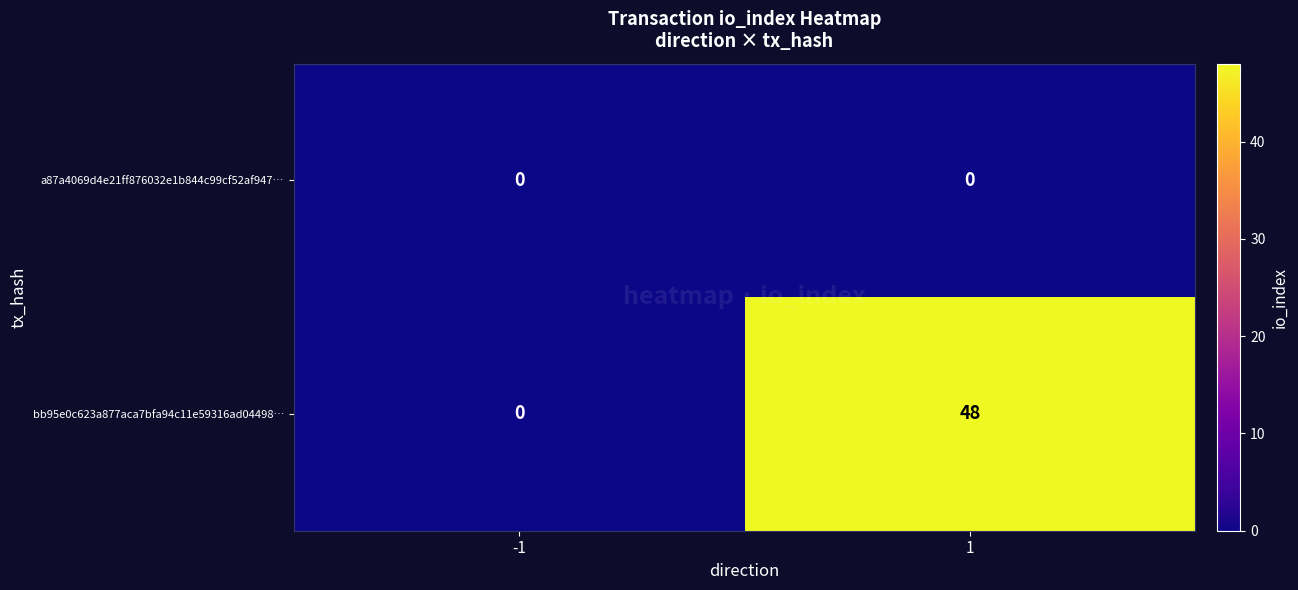

Reading left to right, list all the values displayed in this chart.

a87a4069d4e21ff876032e1b844c99cf52af947…: 0	0
bb95e0c623a877aca7bfa94c11e59316ad04498…: 0	48